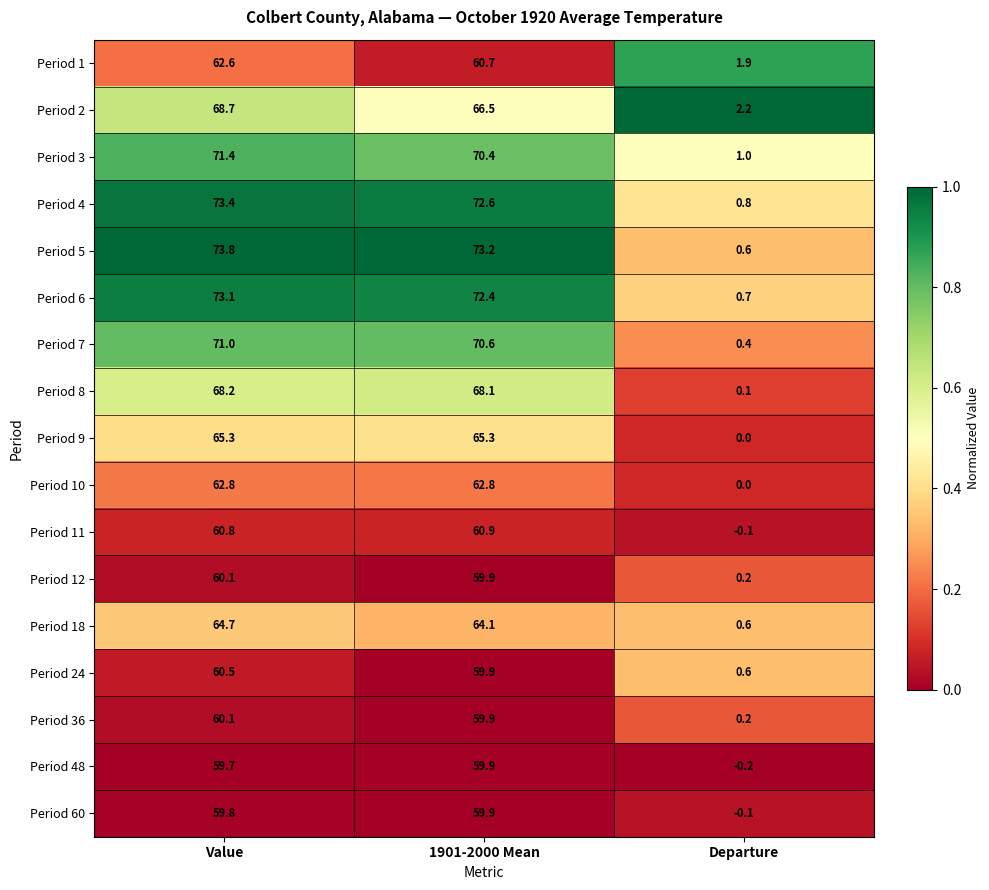

At which label is Period 5 closest to 37?

1901-2000 Mean